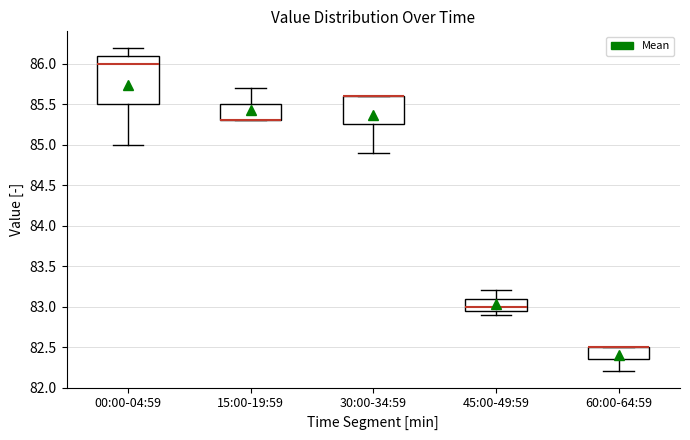

Where does the median line of the box for 45:00-49:59 sit on the y-axis? The values are not printed on the chart, so give them approximately, as read against the axis.

83.00